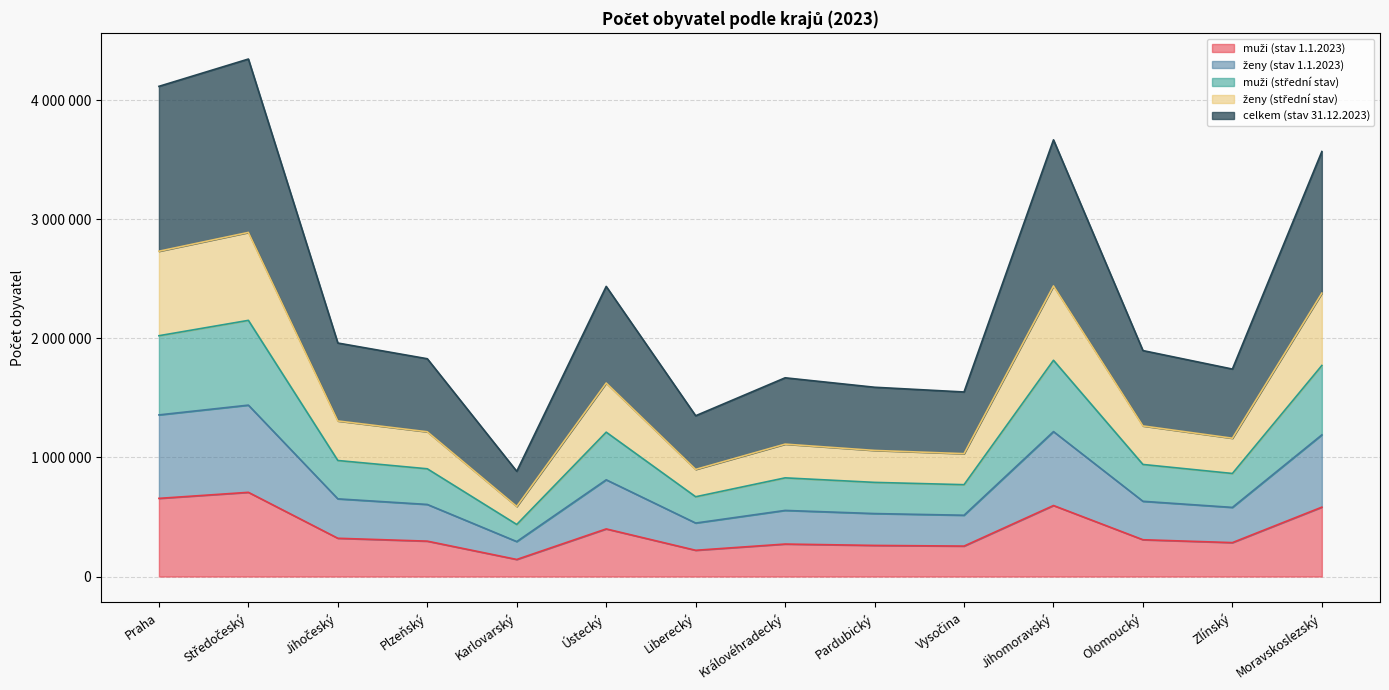

List the labels in order of ženy (stav 1.1.2023) value, largest first.

Středočeský, Praha, Jihomoravský, Moravskoslezský, Ústecký, Jihočeský, Olomoucký, Plzeňský, Zlínský, Královéhradecký, Pardubický, Vysočina, Liberecký, Karlovarský